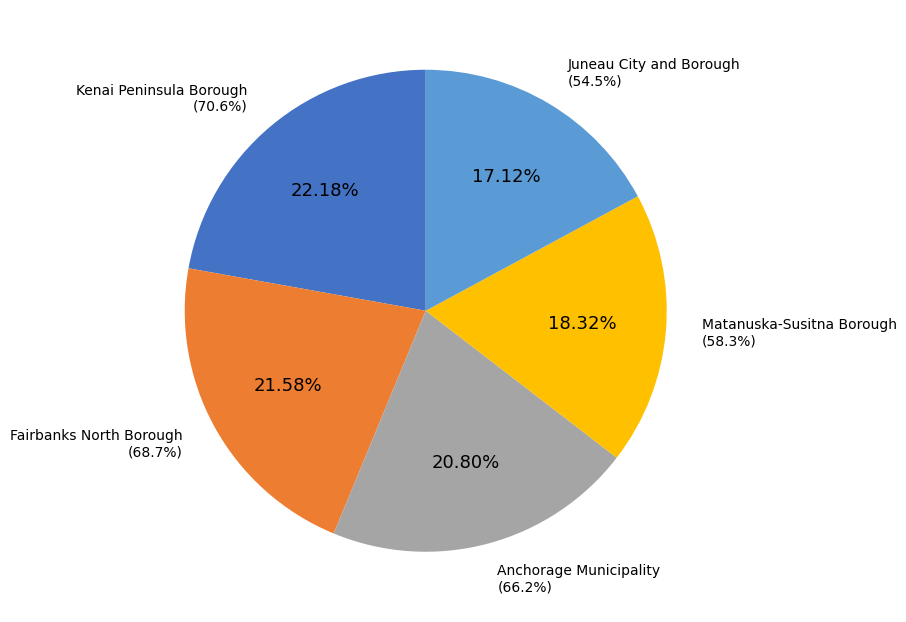

Do Matanuska-Susitna Borough and Anchorage Municipality together represent more than half of the pie?

No